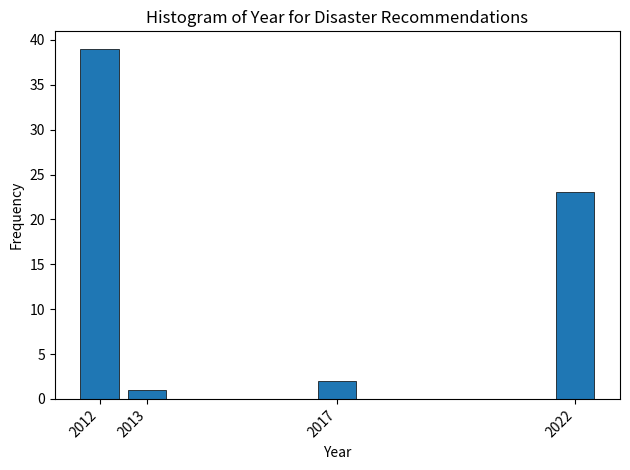

Reading left to right, list all the values displayed in this chart.

2012=39	2013=1	2017=2	2022=23